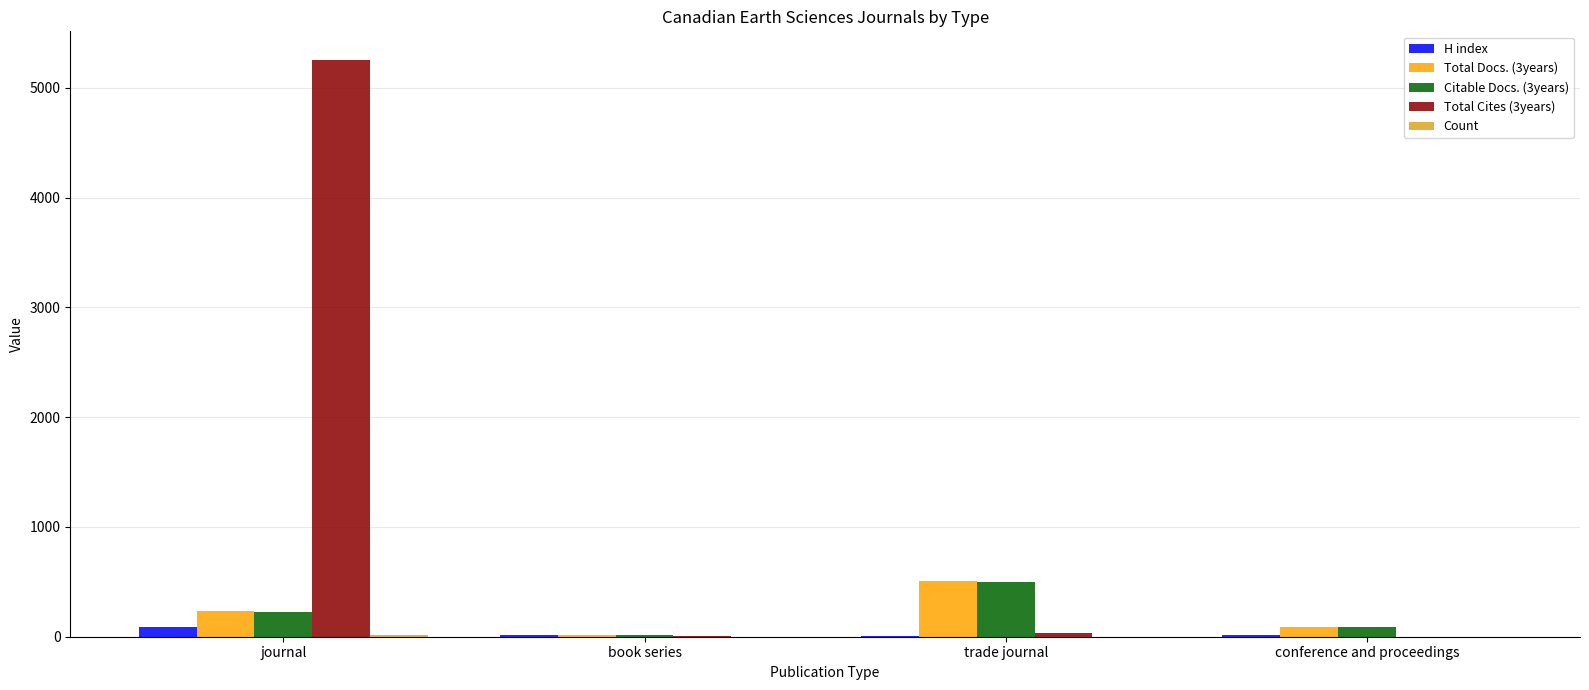

At which category is the sum across all series the highest?

journal